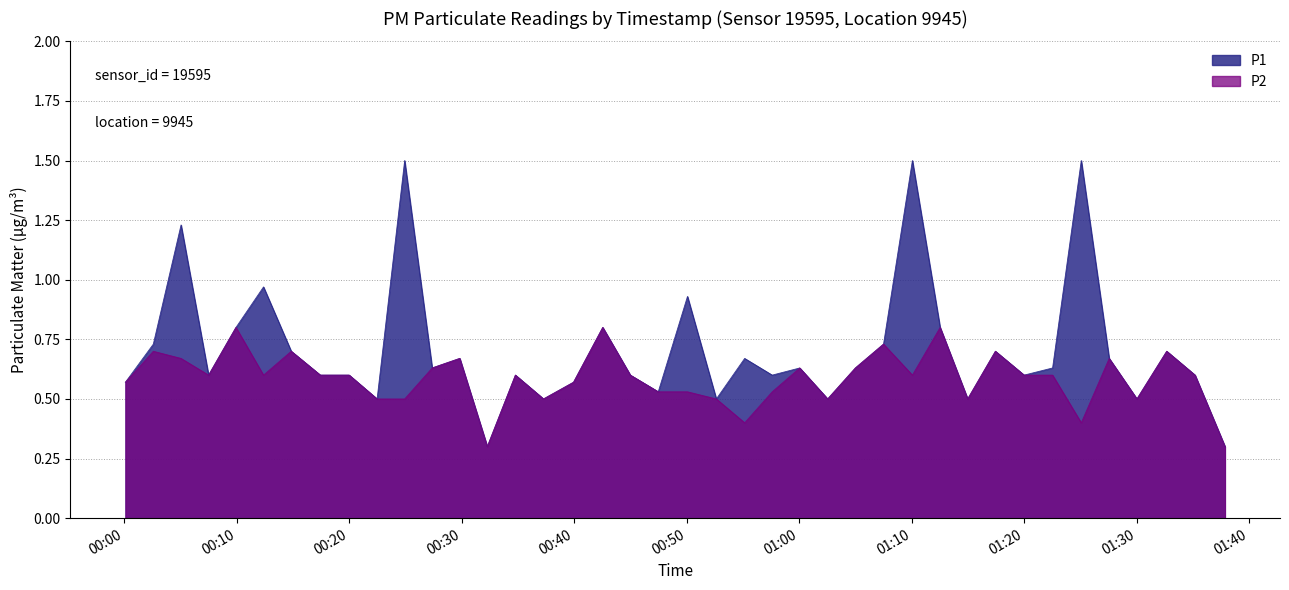

True or false: P1 has a value of 0.3 at 2023-02-26T01:37:52.

True